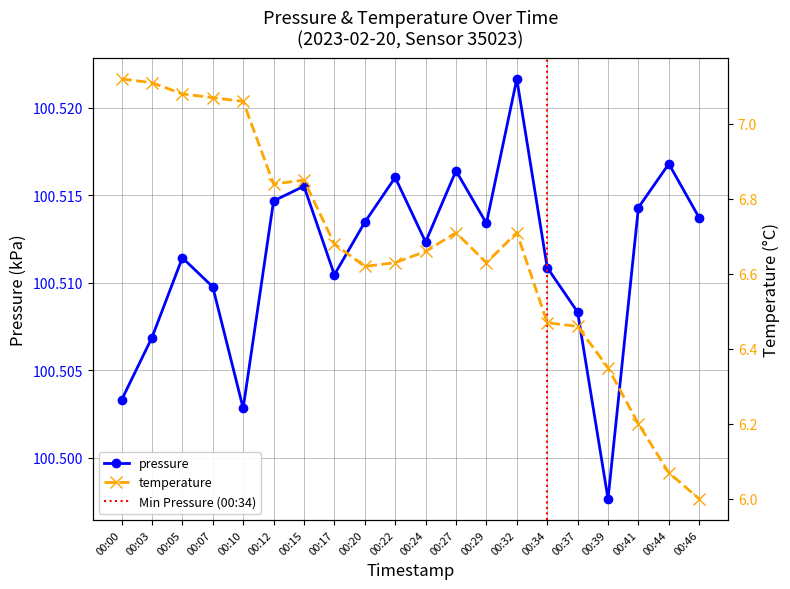

What is the value of the temperature point at the 11th from the left?

6.7